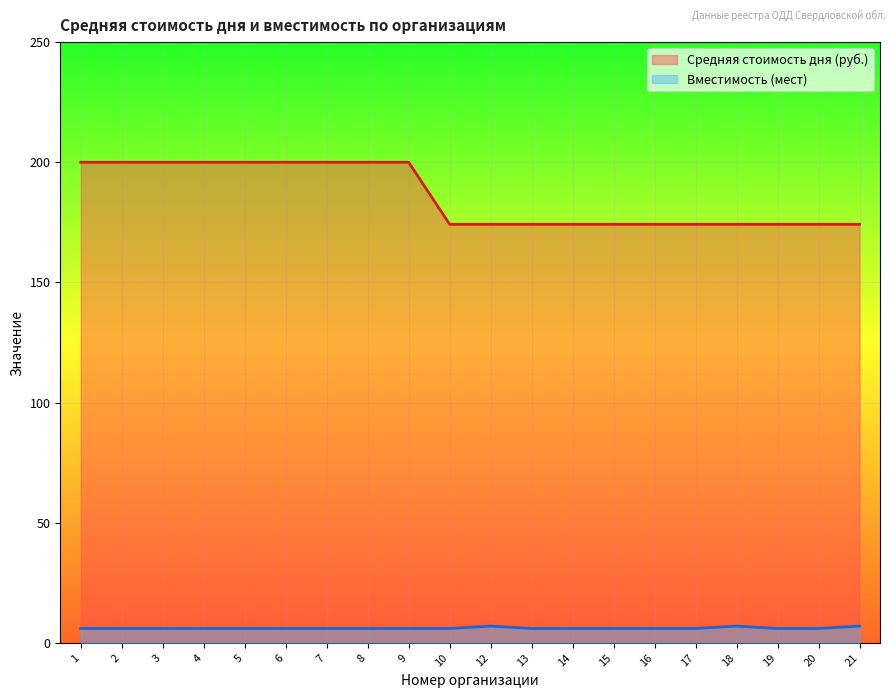

What is the spread (max minus min) of values at 1?

194.0